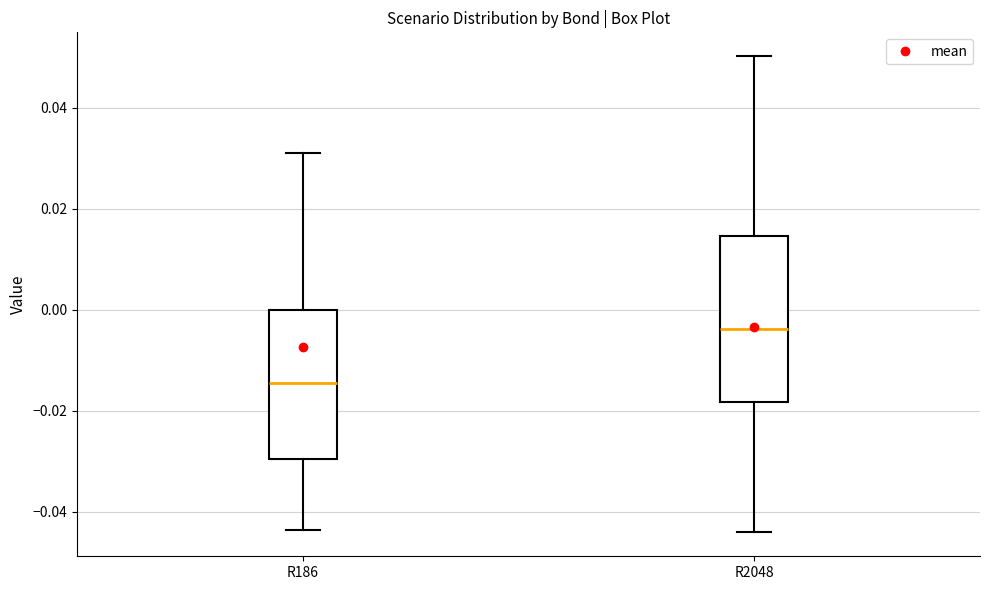

Which box's median line is the lowest?

R186